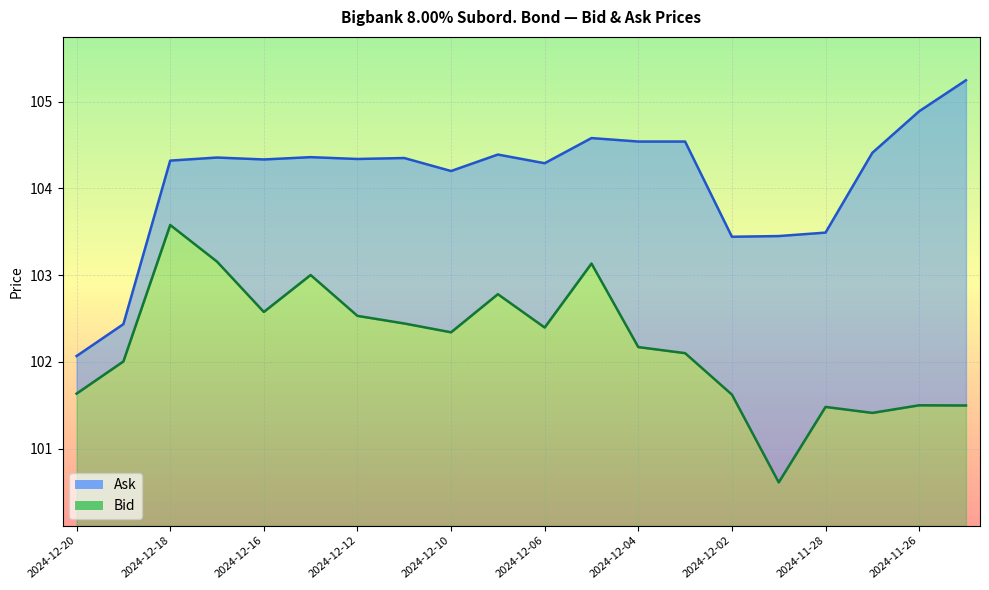

True or false: Bid has more than 2 points higher than both neighbors.

True